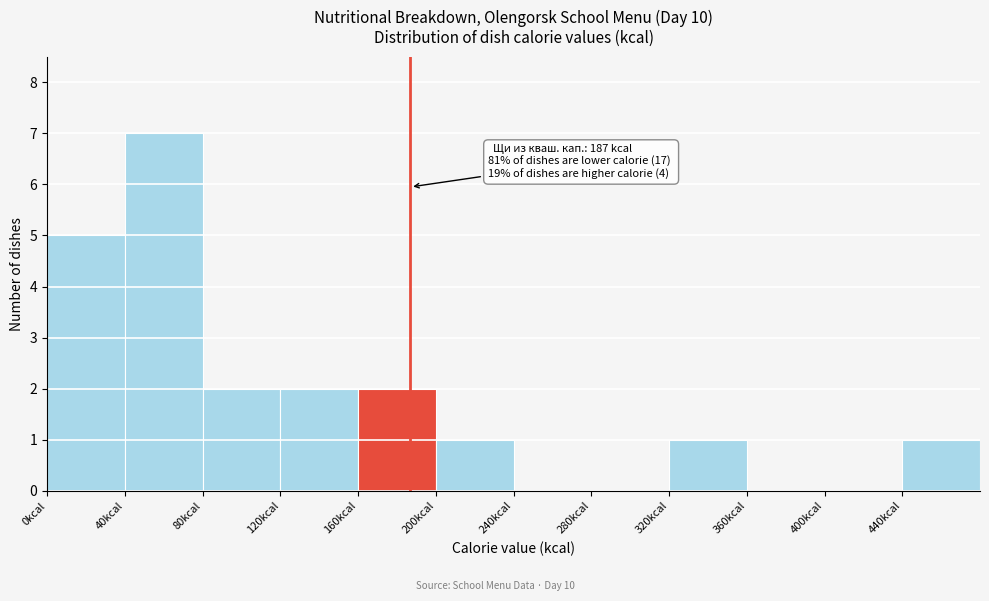

Over which range of the x-axis is the bar tallest?

40 to 80